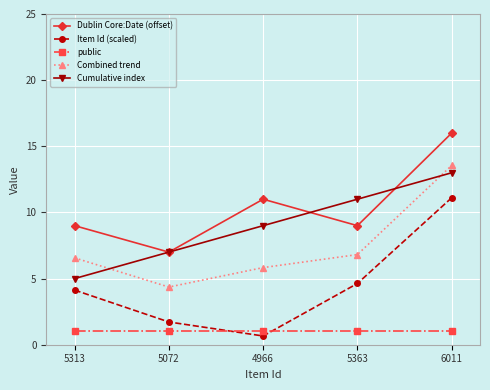

Which series changed the most between 5313 and 5072?

Item Id (scaled)